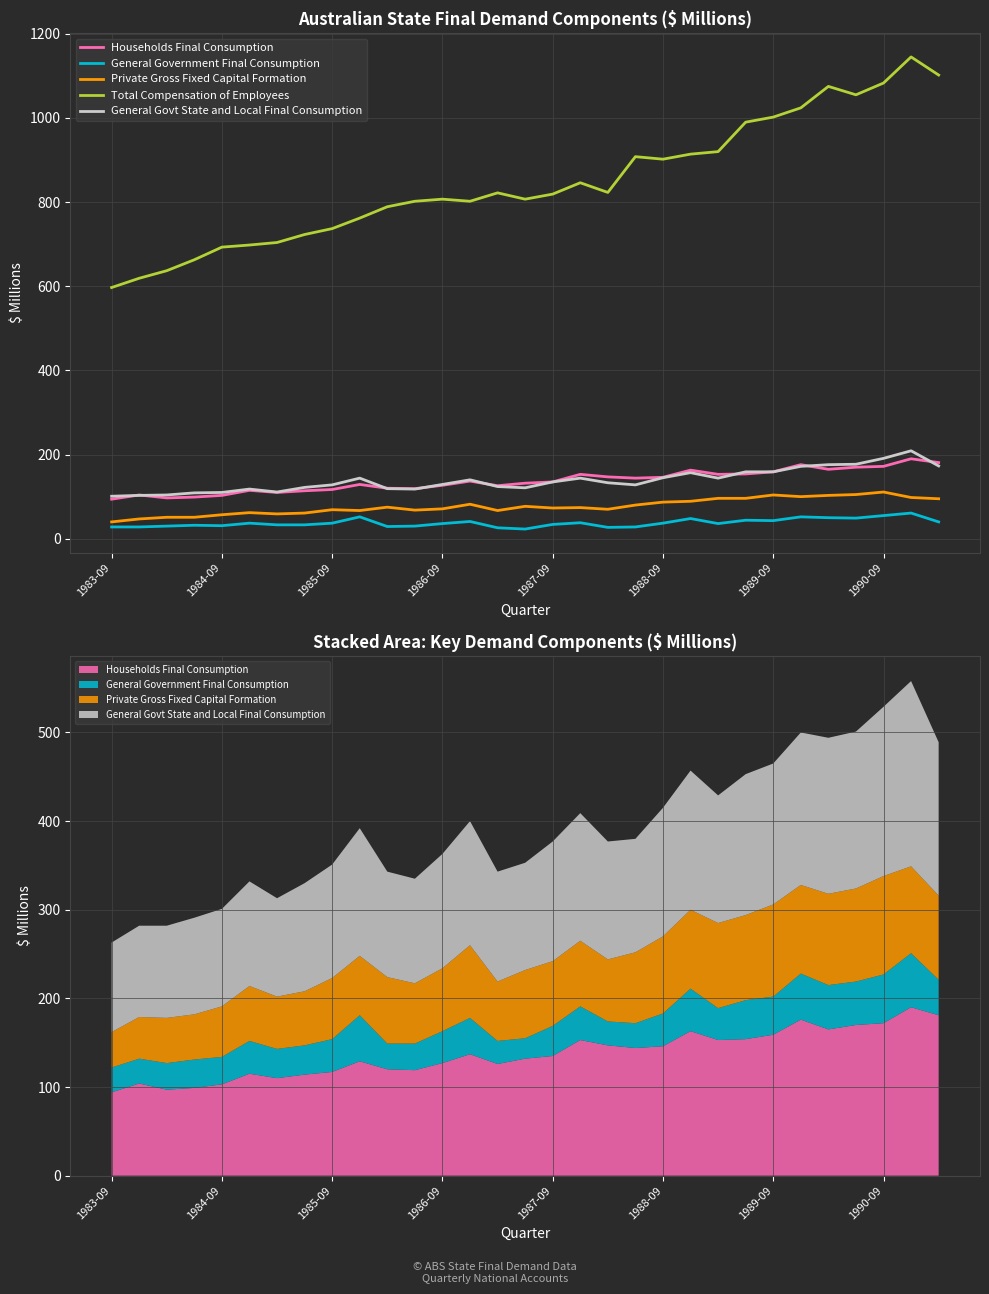

What is the approximate value of General Government Final Consumption at 18, to the nearest 10?

30